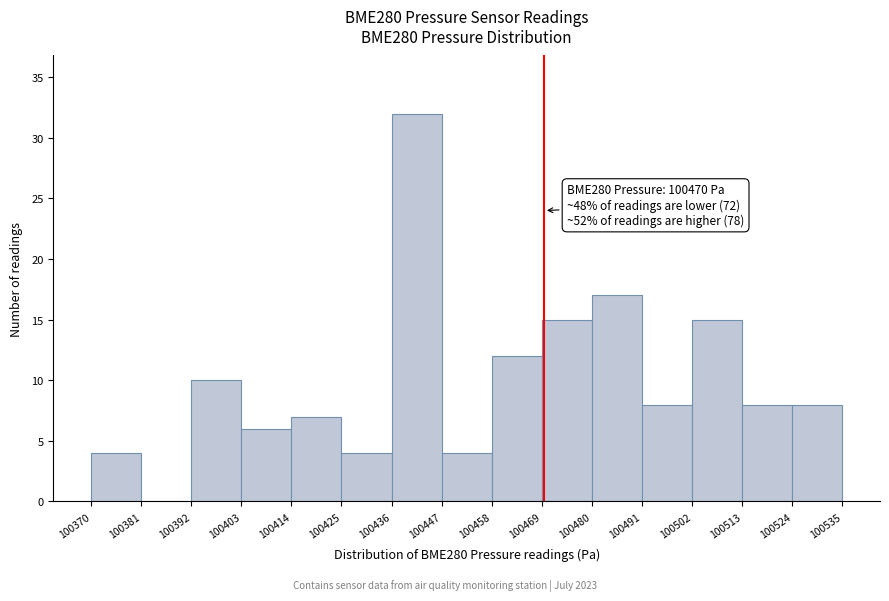

Over which range of the x-axis is the bar tallest?

100436 to 100447